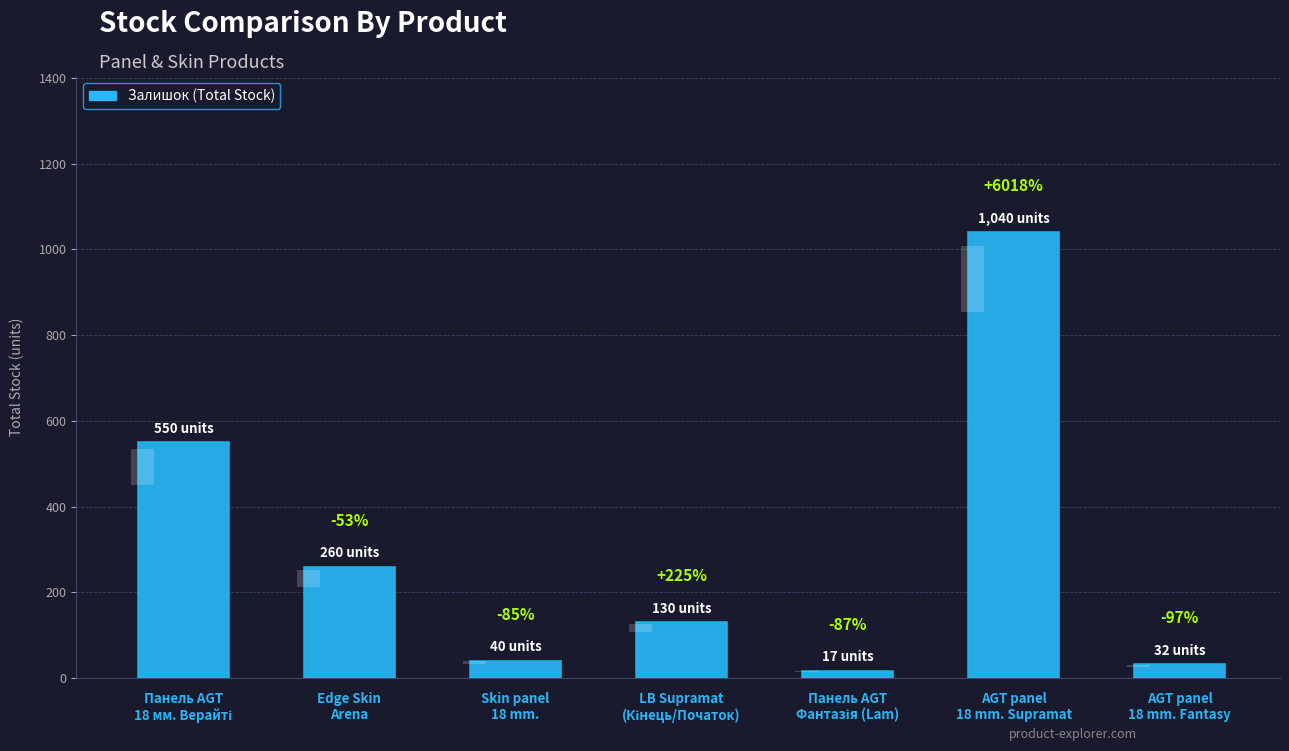

List the labels in order of value, smallest first.

Панель AGT
Фантазія (Lam), AGT panel
18 mm. Fantasy, Skin panel
18 mm., LB Supramat
(Кінець/Початок), Edge Skin
Arena, Панель AGT
18 мм. Верайті, AGT panel
18 mm. Supramat